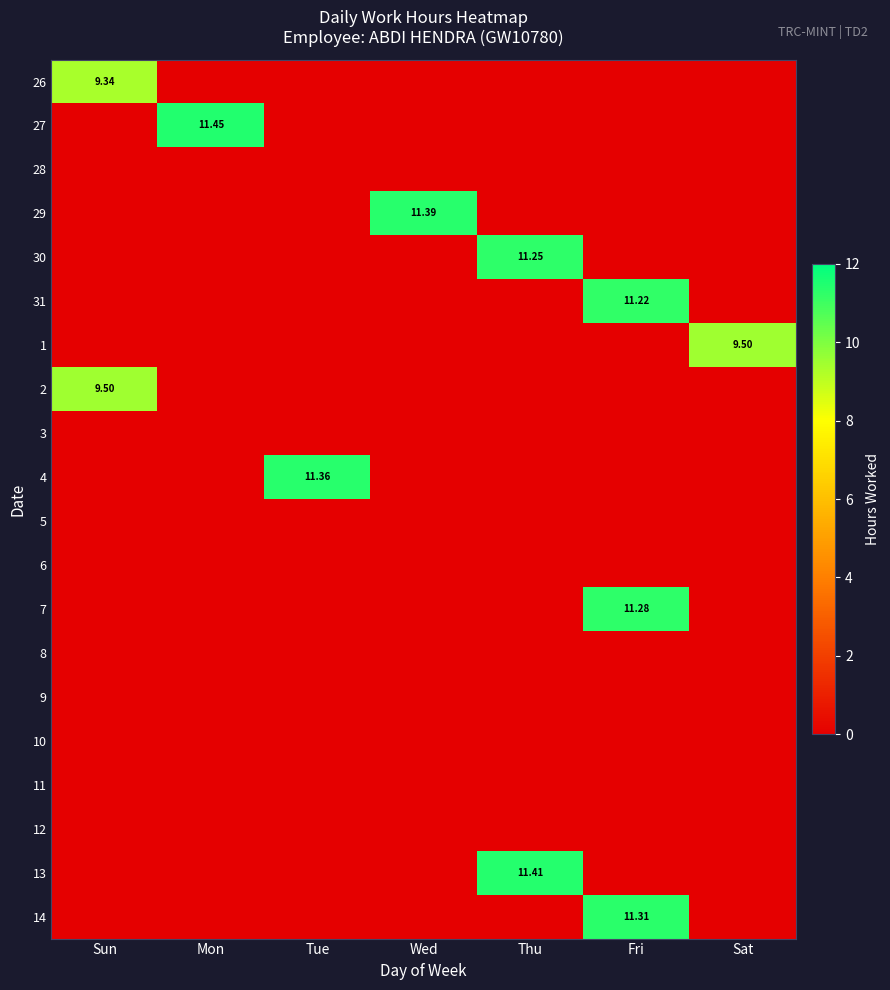

At how many categories does at least one series exceed 4?

7